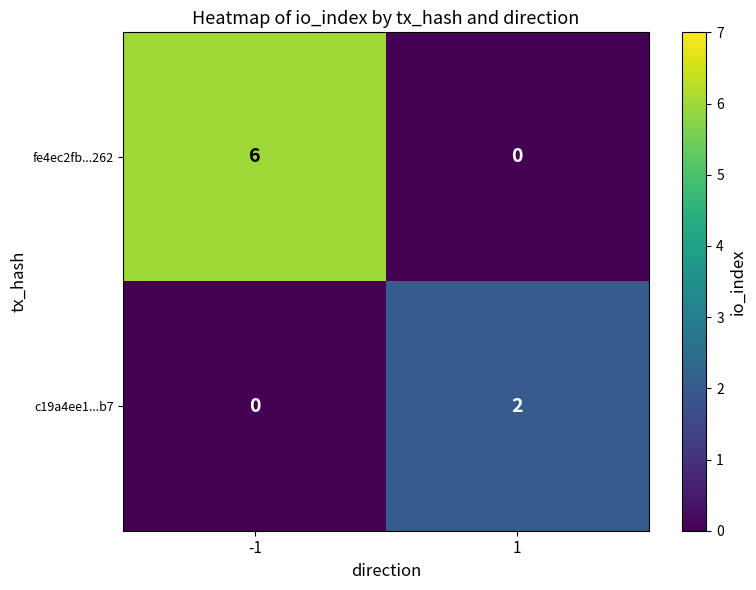

Which series has the largest total across all categories?

fe4ec2fb...262